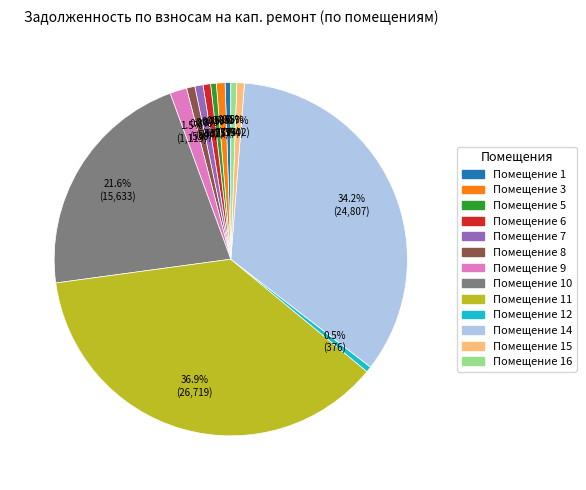

Count the number of slices in the pie.

13